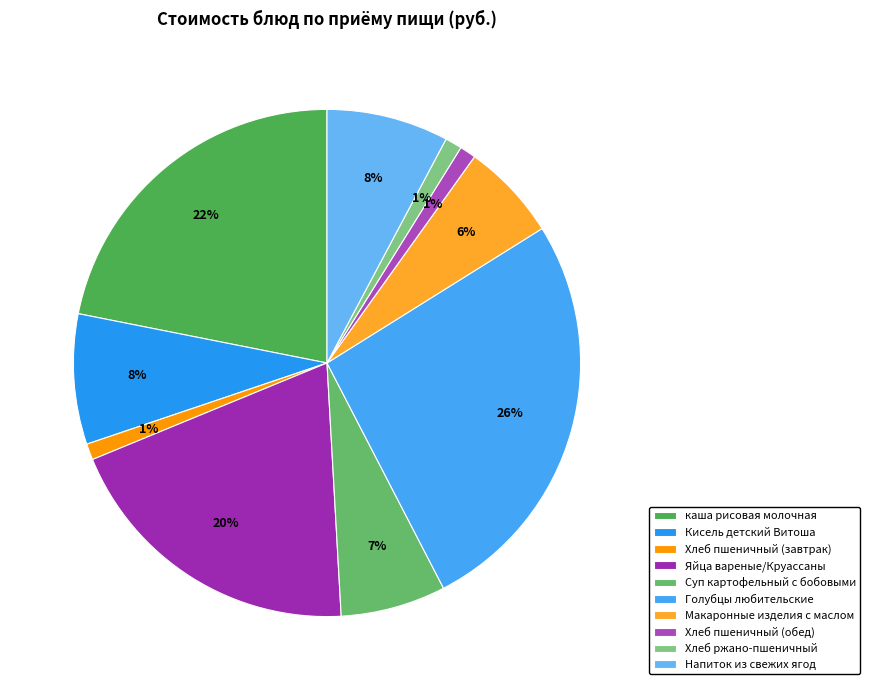

The каша рисовая молочная slice represents 22% of the pie. True or false?

True